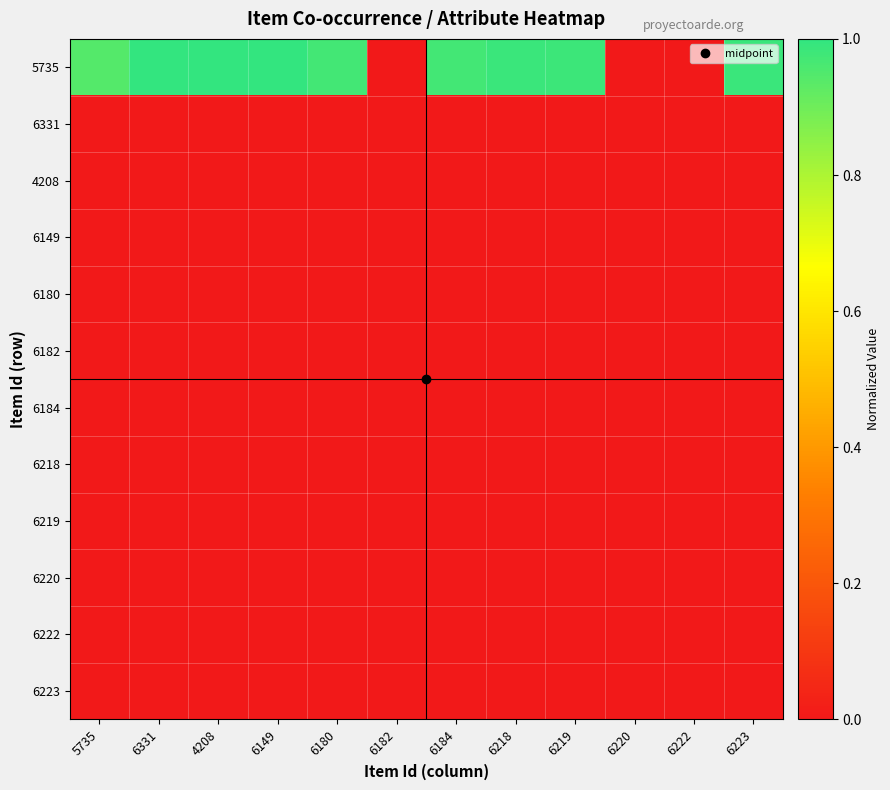

Between 6219 and 6218, which is larger?

6218